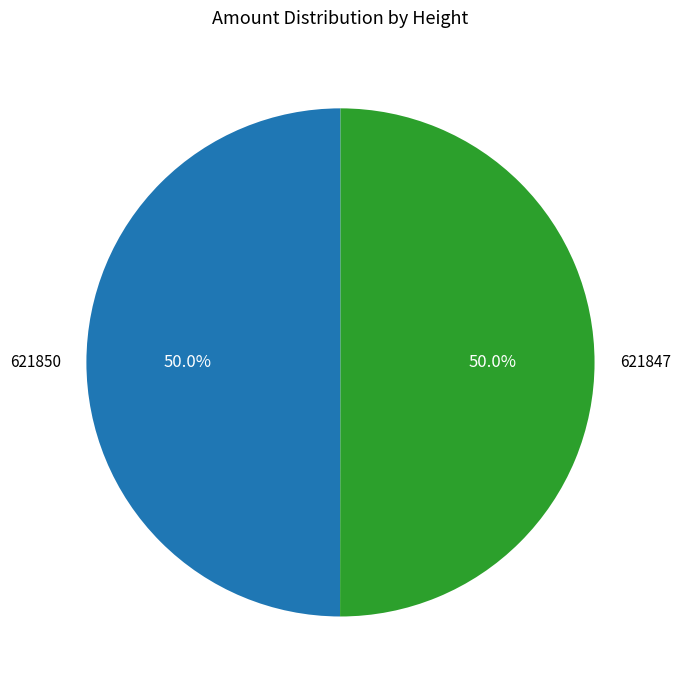

What percentage do 621850 and 621847 together represent?

100.0%